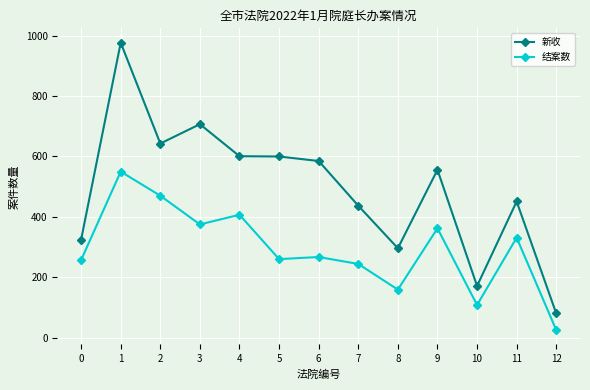

What is the smallest value displayed?

25